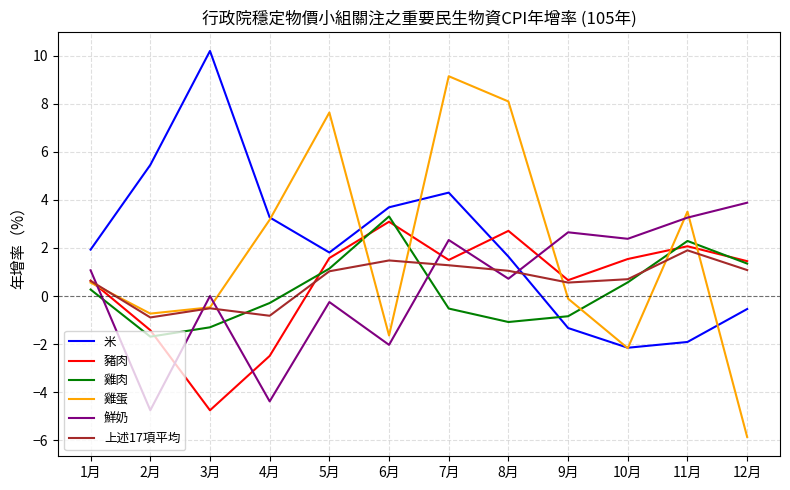

What is the smallest value displayed?

-5.9